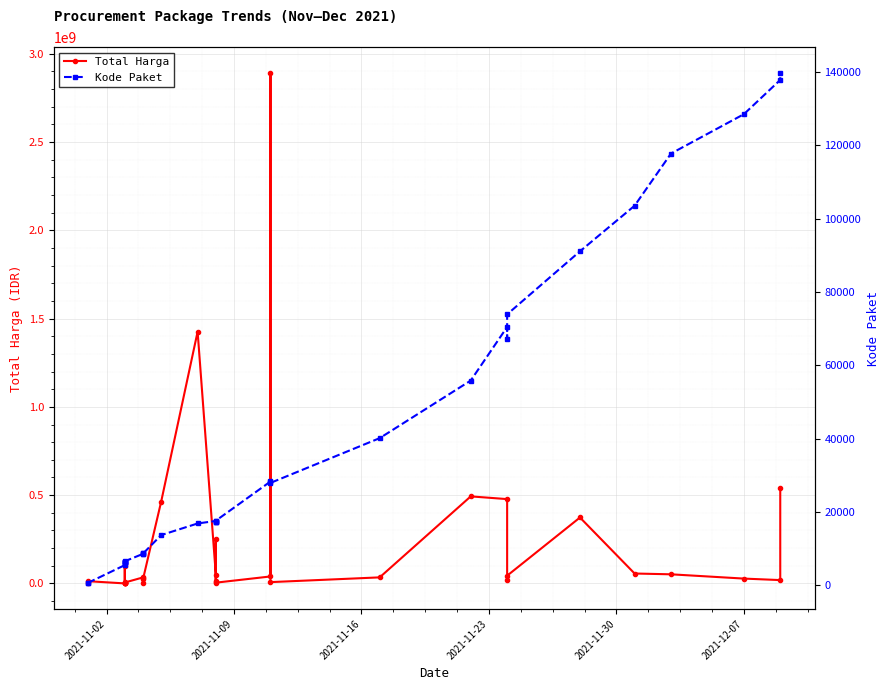

True or false: Total Harga and Kode Paket intersect in this chart.

False